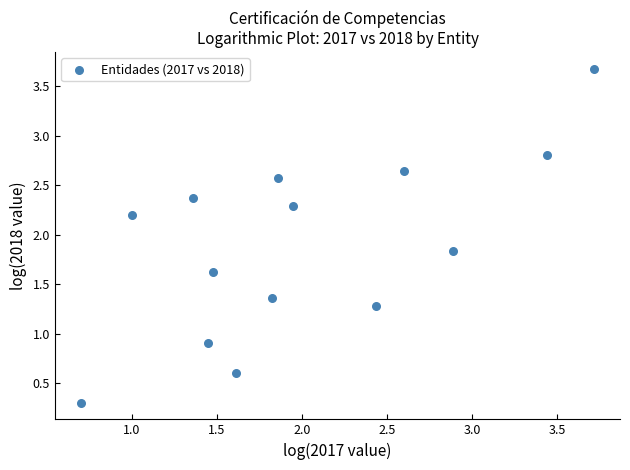

What Y value in the scatter plot is closest to 1?

0.9